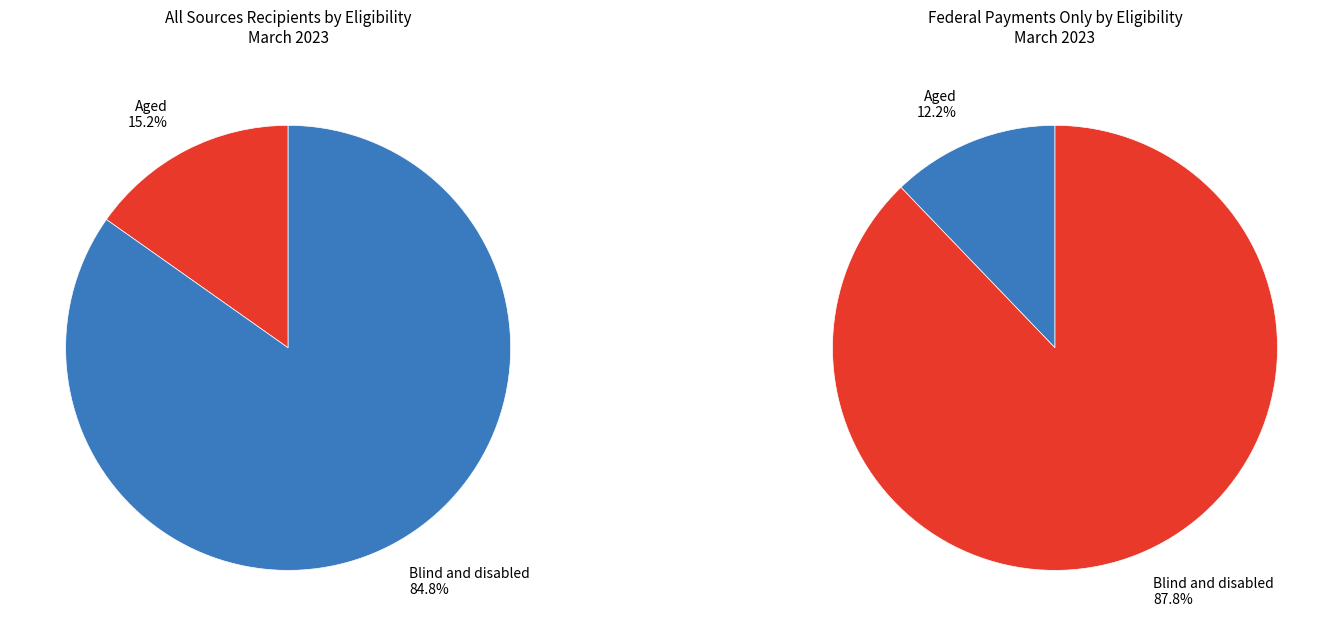

Is the sum of Federal payments only (March 2023) and All sources (March 2023) greater than half?

Yes